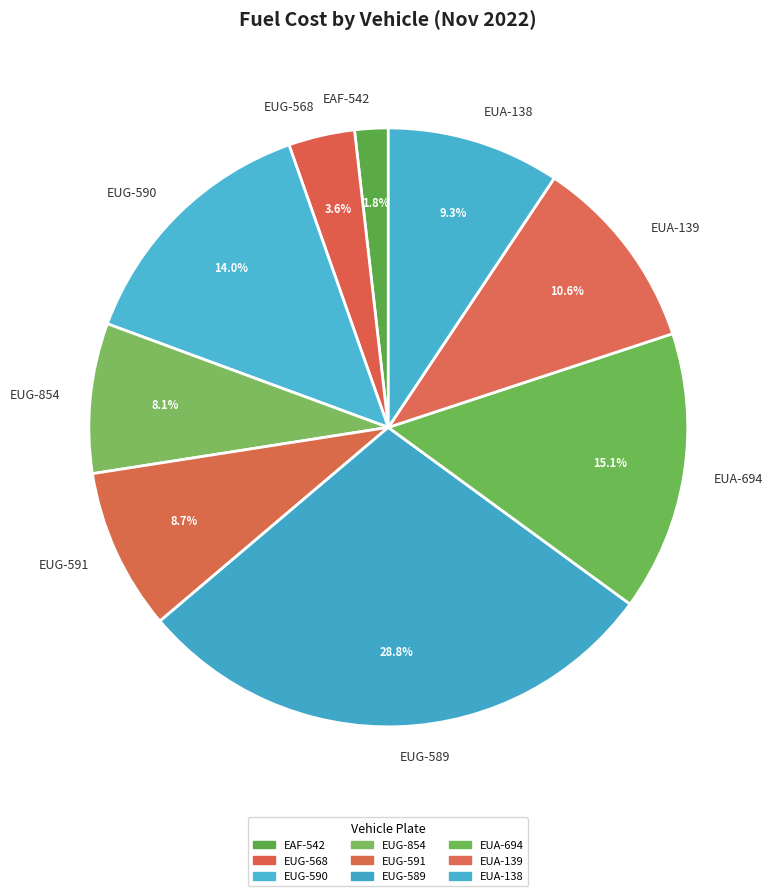

Which category has the biggest portion of the pie?

EUG-589